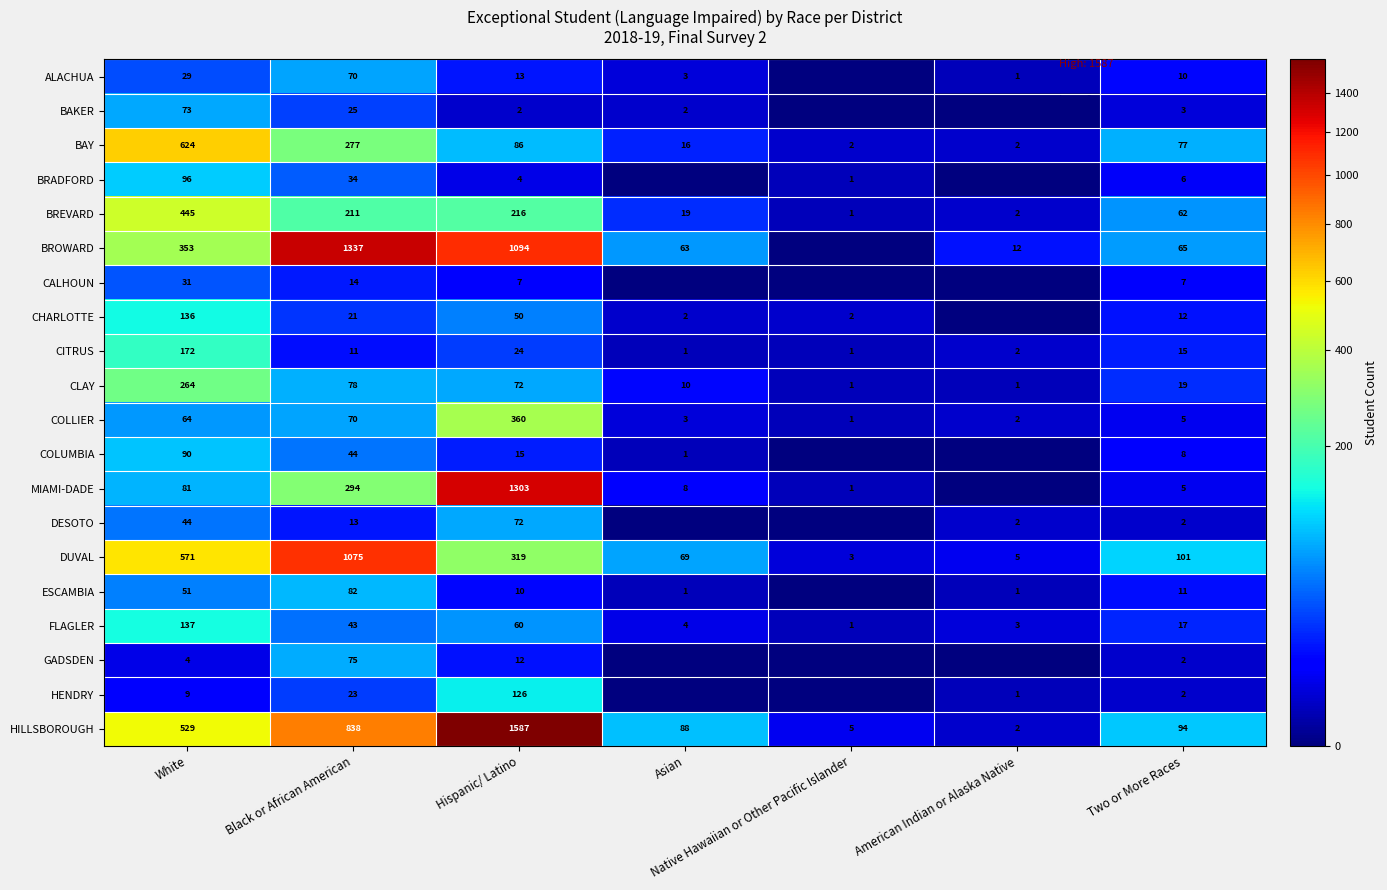

Which has a higher value, Black or African American or Native Hawaiian or Other Pacific Islander?

Black or African American